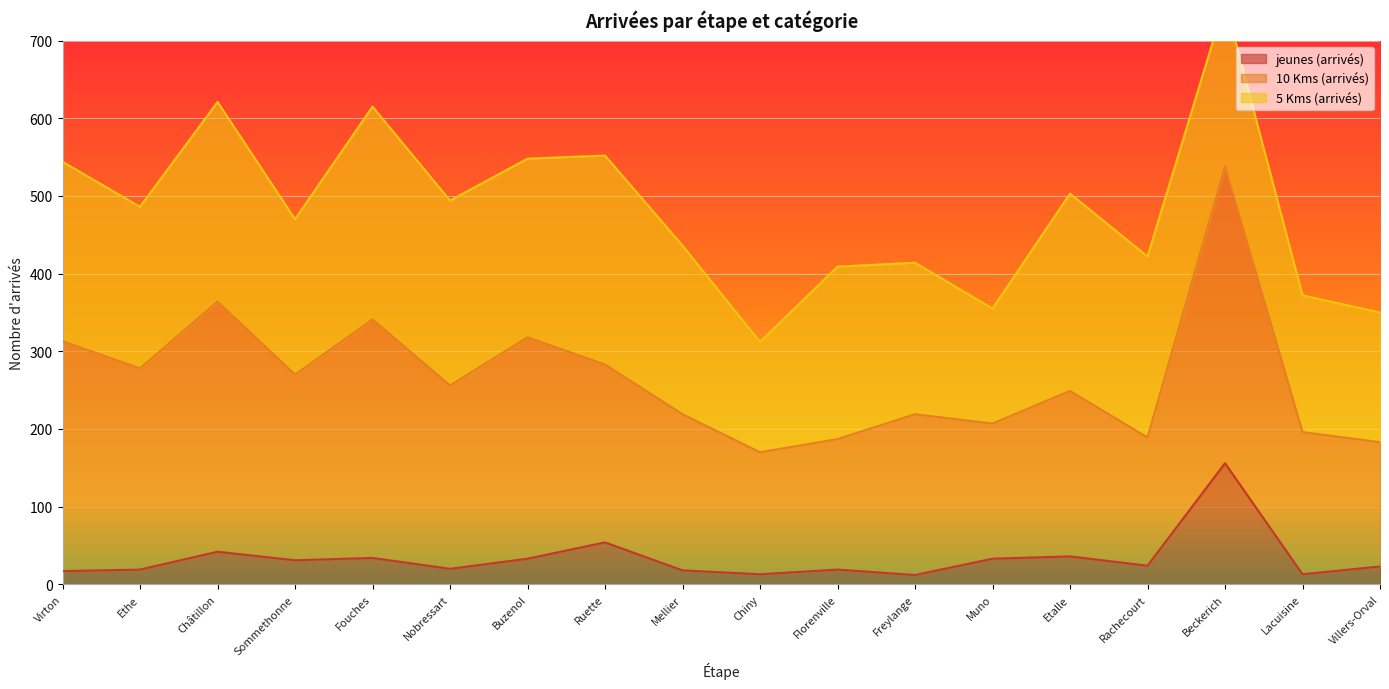

Between Nobressart and Etalle, which series saw the biggest shift?

10 Kms (arrivés)